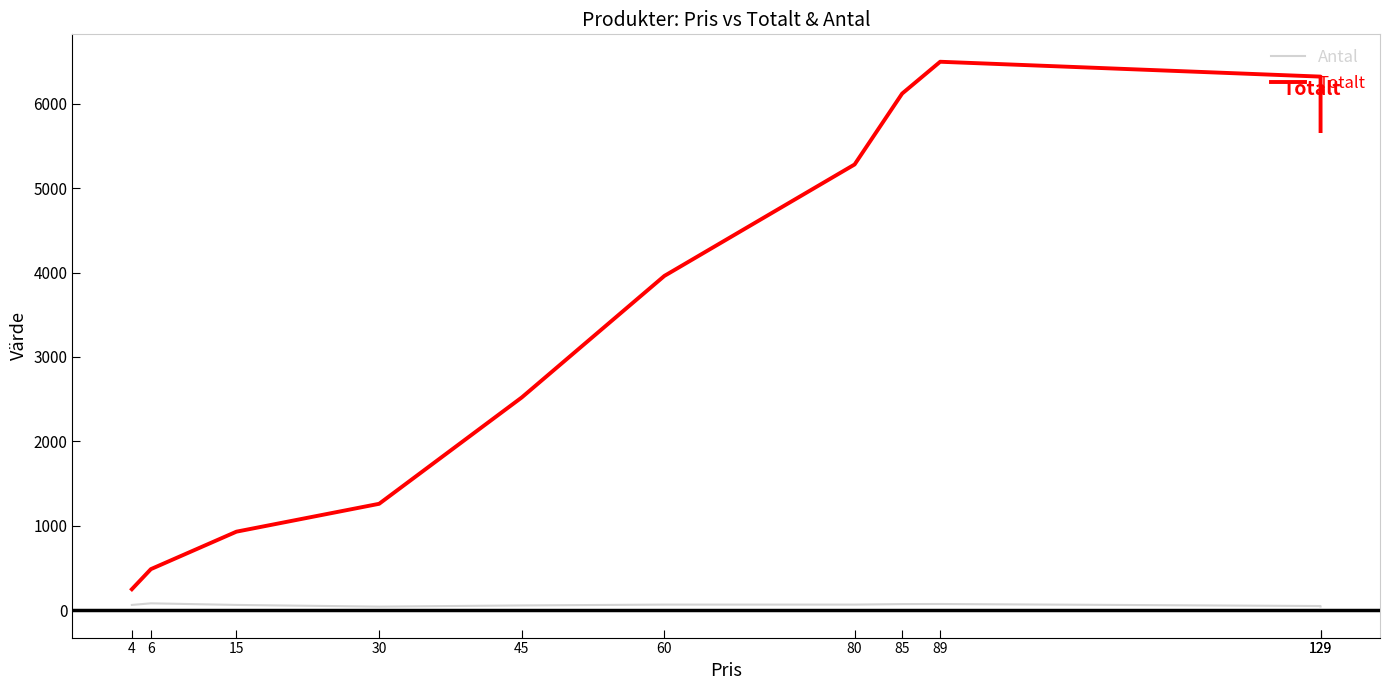

How many lines are shown in the chart?

2